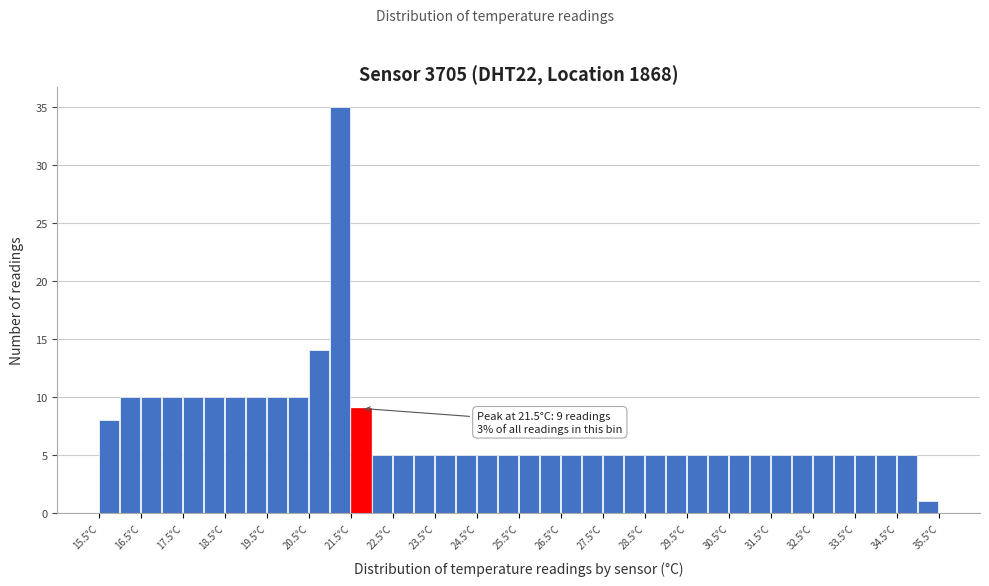

Which range on the x-axis has the tallest bar?

21.0 to 21.5